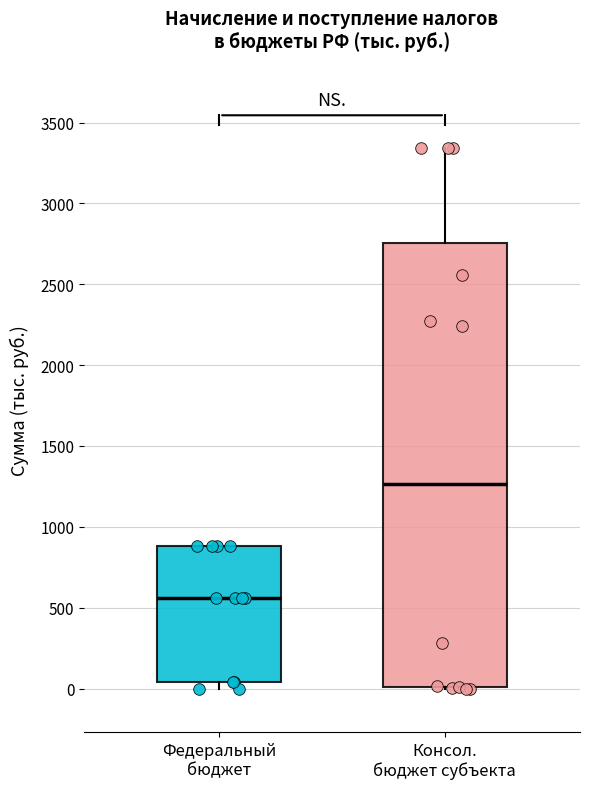

Which box's median line is the lowest?

Федеральный бюджет